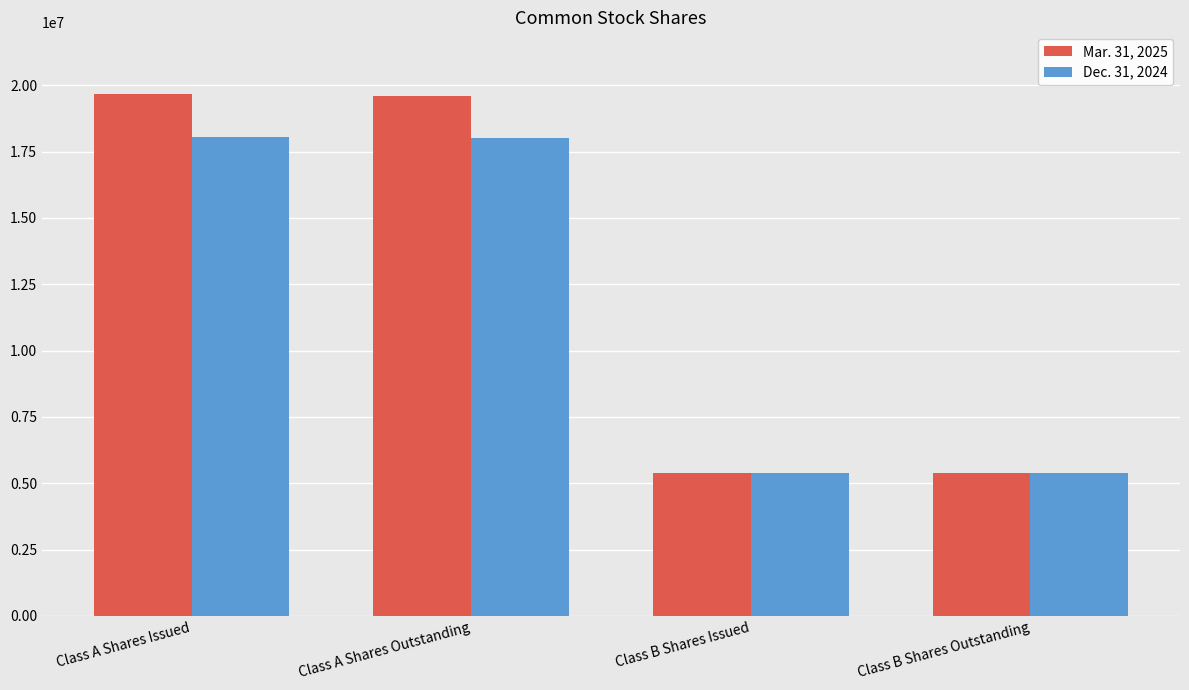

Rank the series by their maximum value, from lowest to highest.

Dec. 31, 2024, Mar. 31, 2025